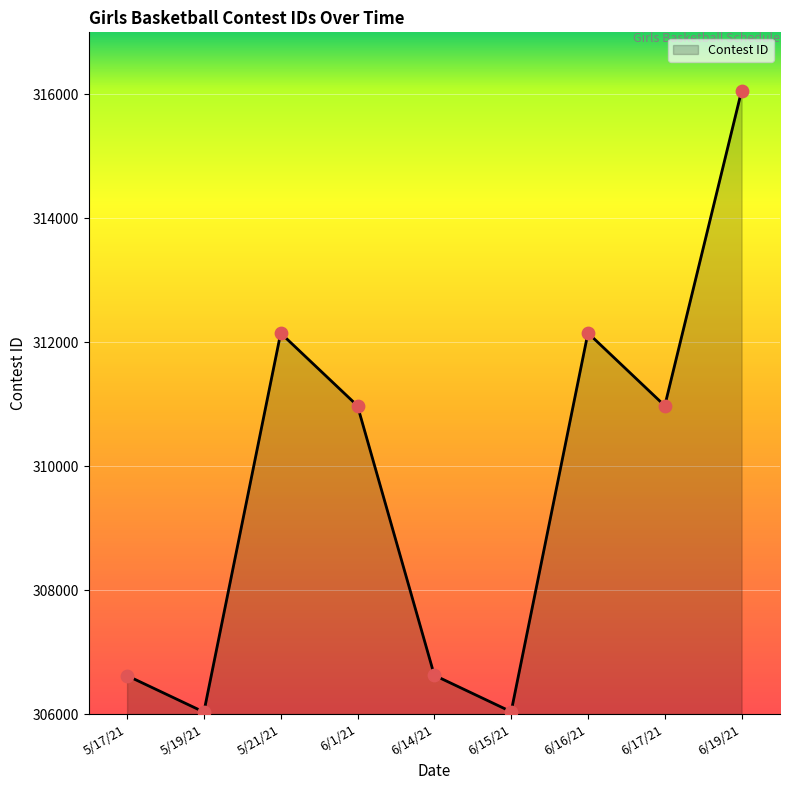

What is the ratio of the value at 6/16/21 to the value at 6/1/21?

1.0